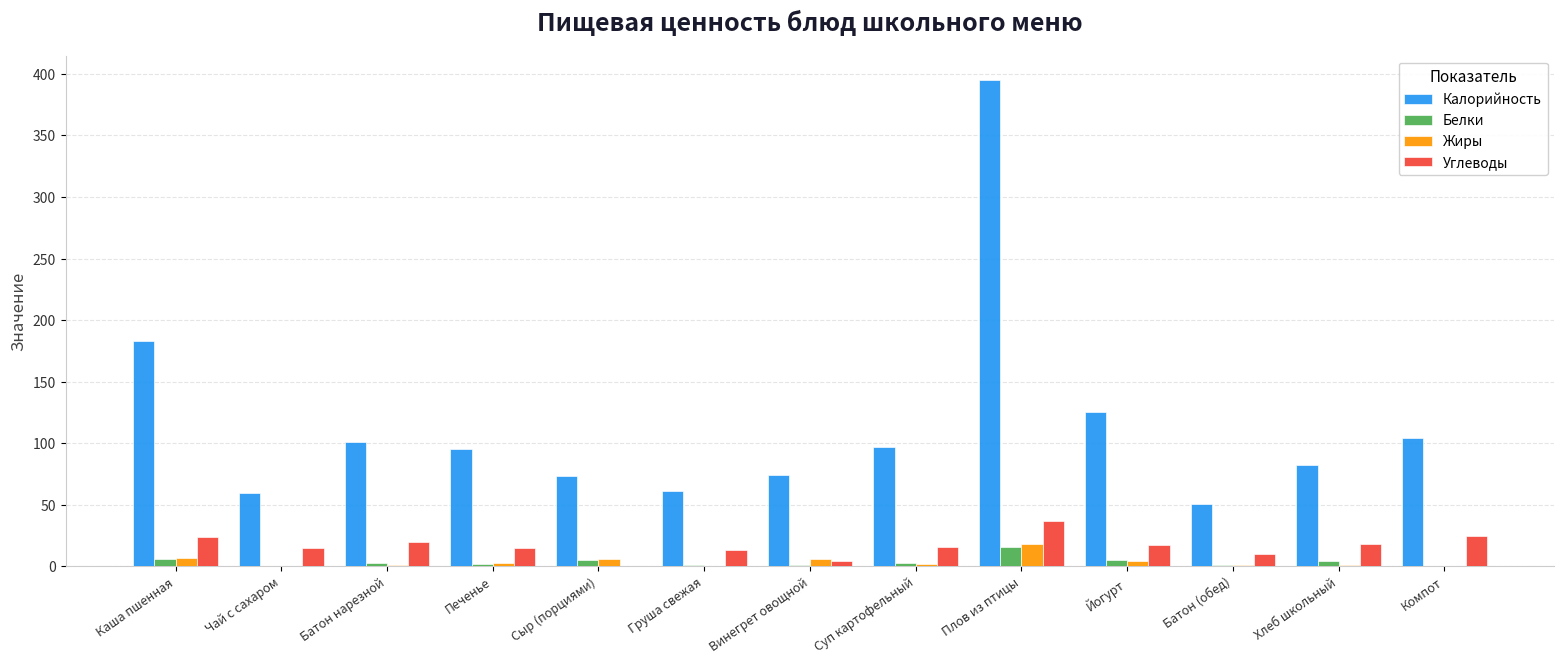

What is the difference between the Калорийность values at Сыр (порциями) and Груша свежая?

12